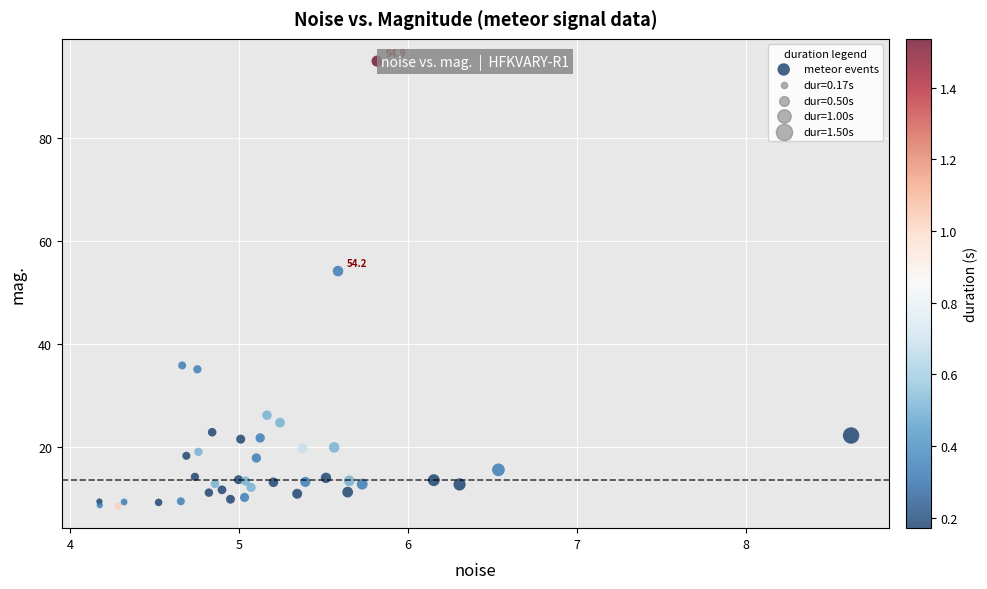

What Y value in the scatter plot is closest to 51?

54.2